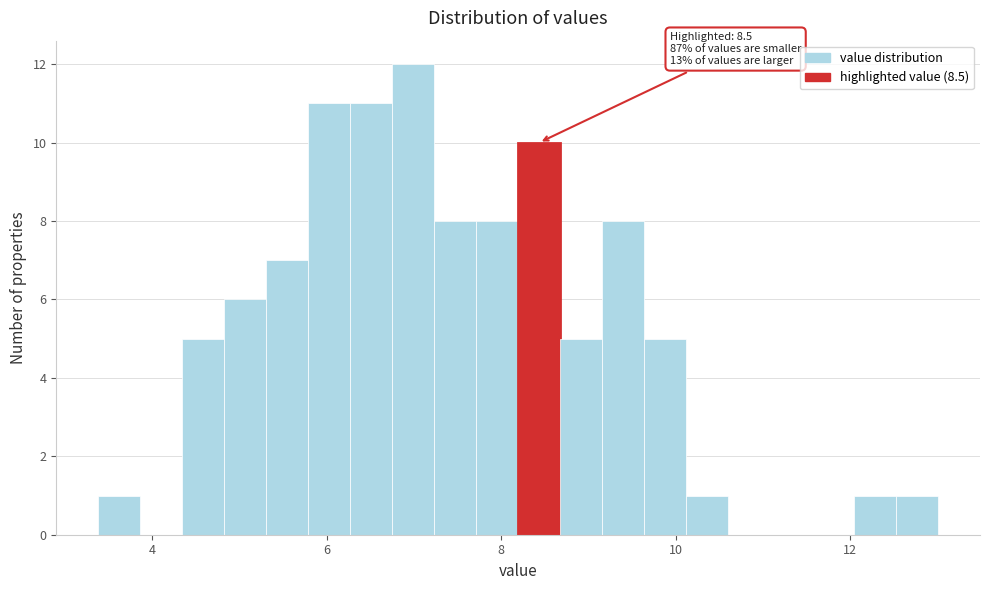

Read against the x-axis, roughly where is the centre of the tallest bar?

7.0